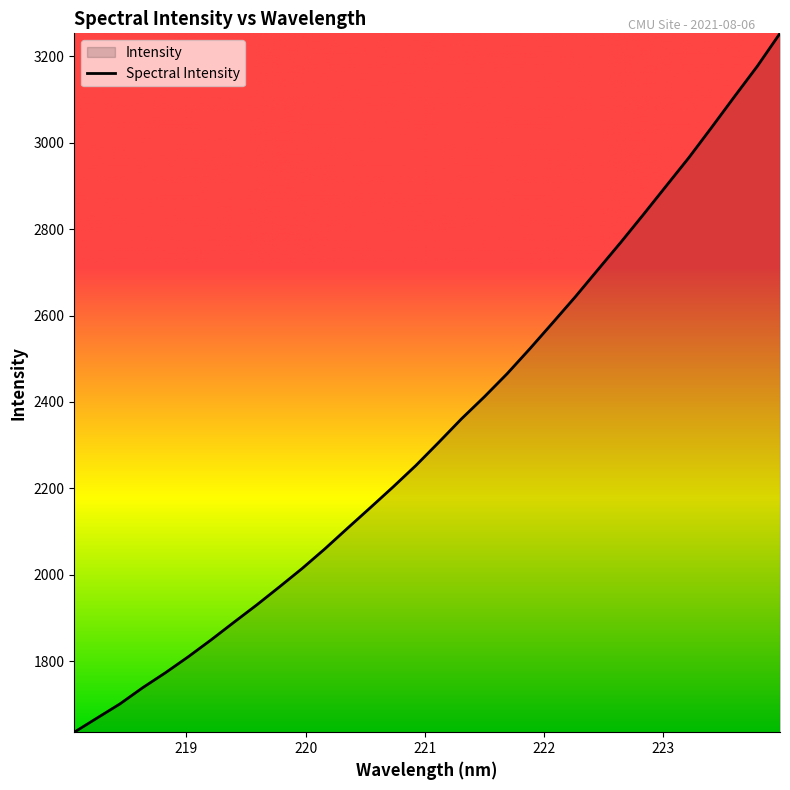

How many lines are shown in the chart?

1